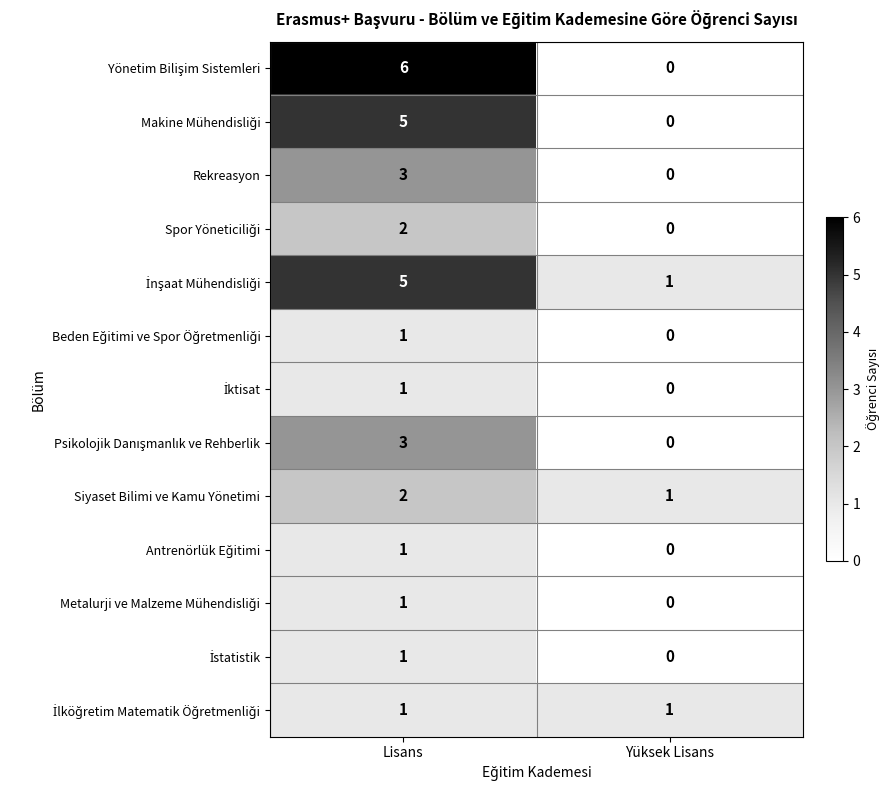

What is the total value across all series at Yüksek Lisans?

3